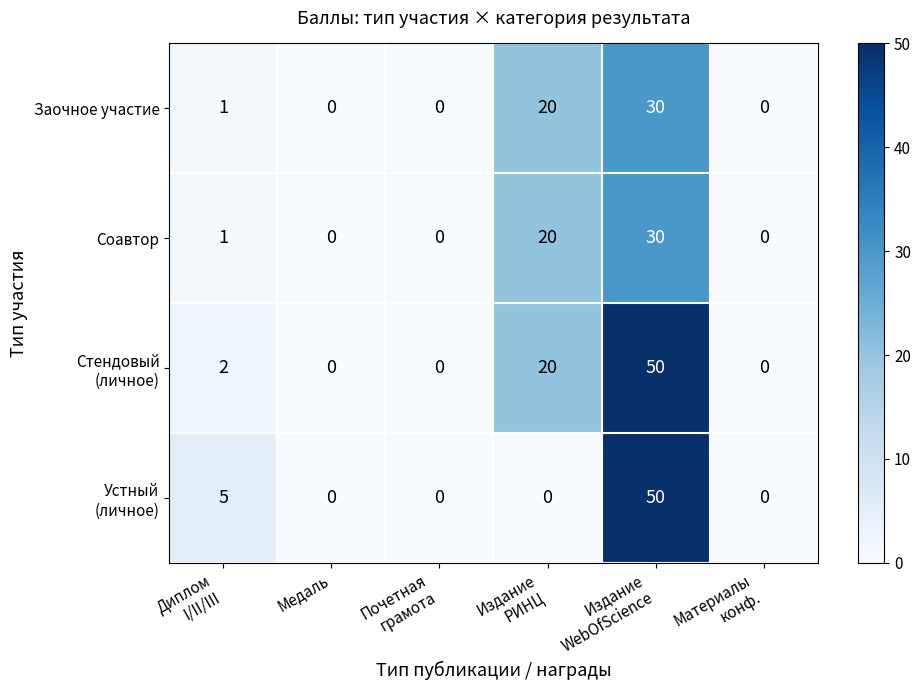

What is the greatest value displayed?

50